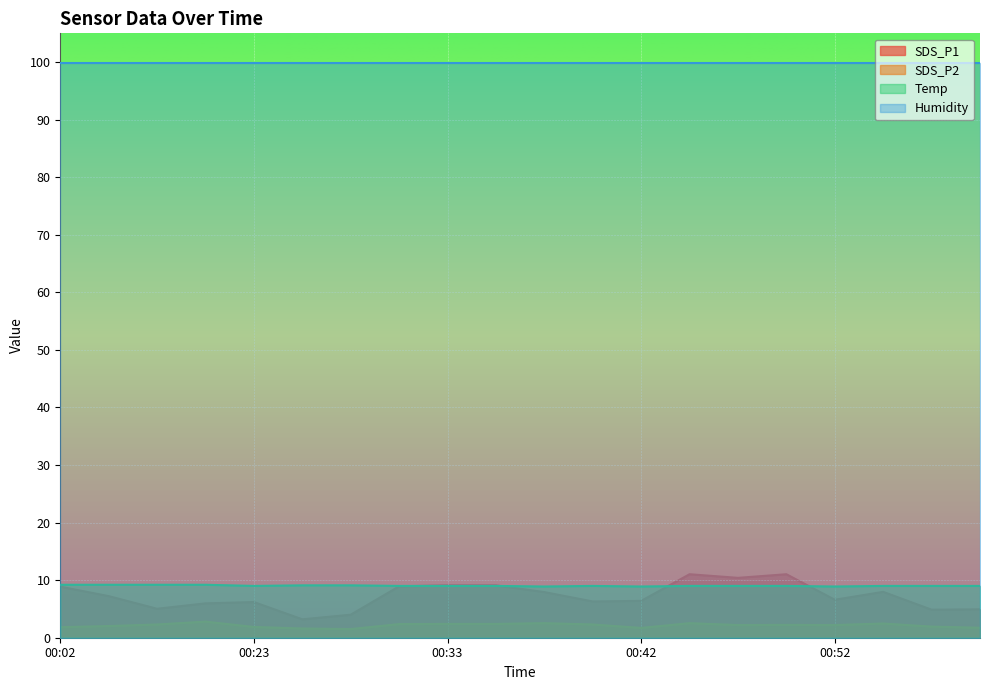

Which category has the lowest value in the Temp series?

00:37